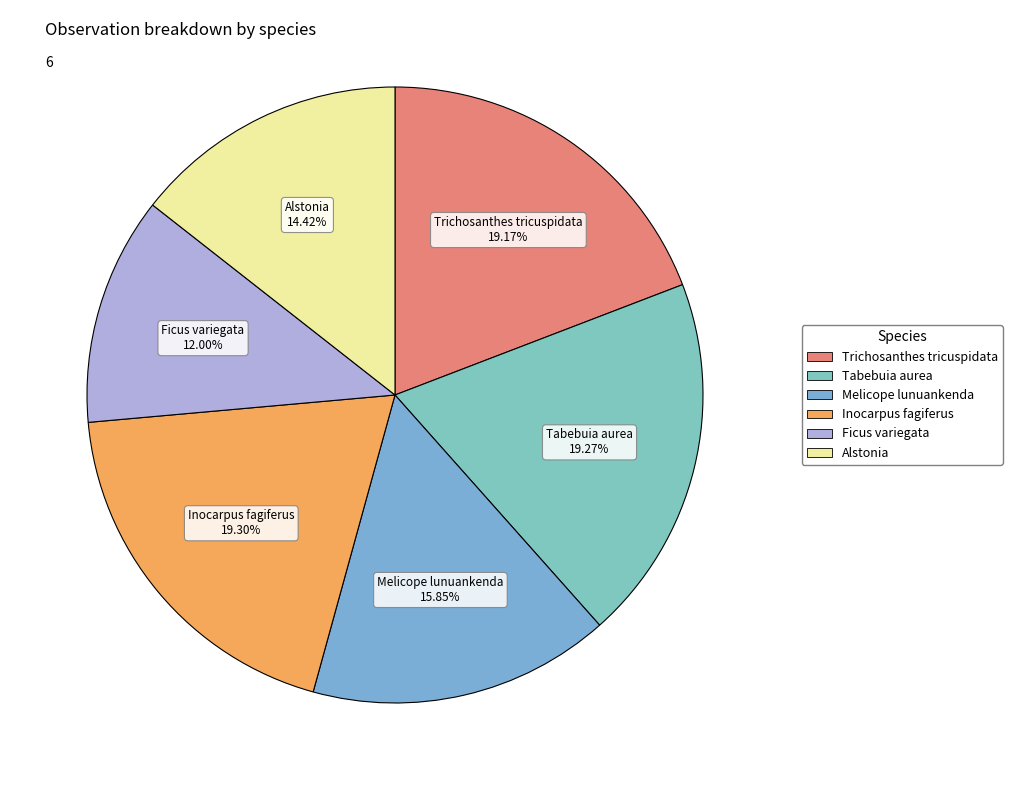

Which category has the smallest portion of the pie?

Ficus variegata